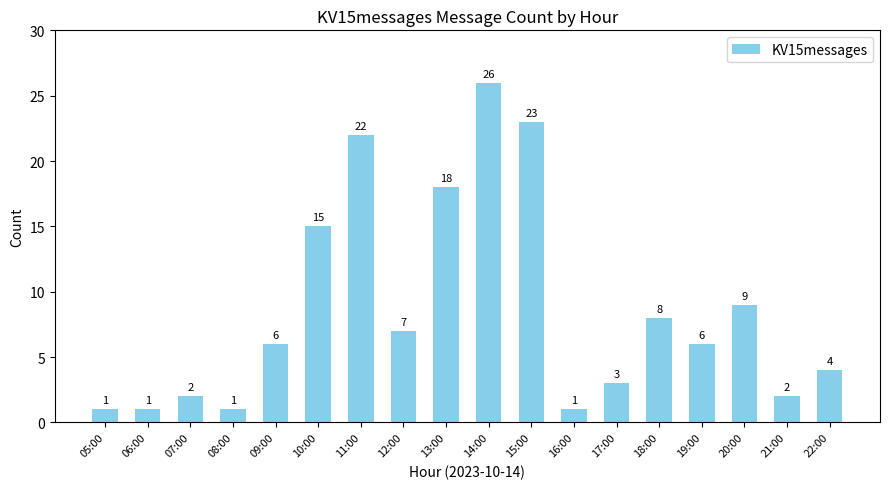

What is the label of the 2nd bar from the left?

06:00